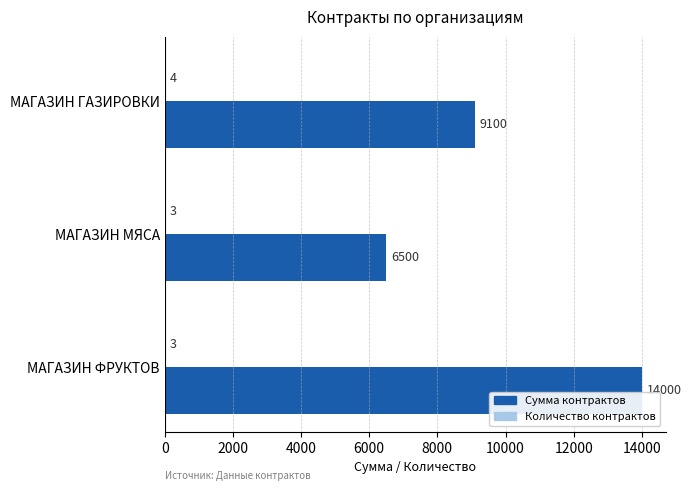

What is the total value across all series at МАГАЗИН ФРУКТОВ?

14003